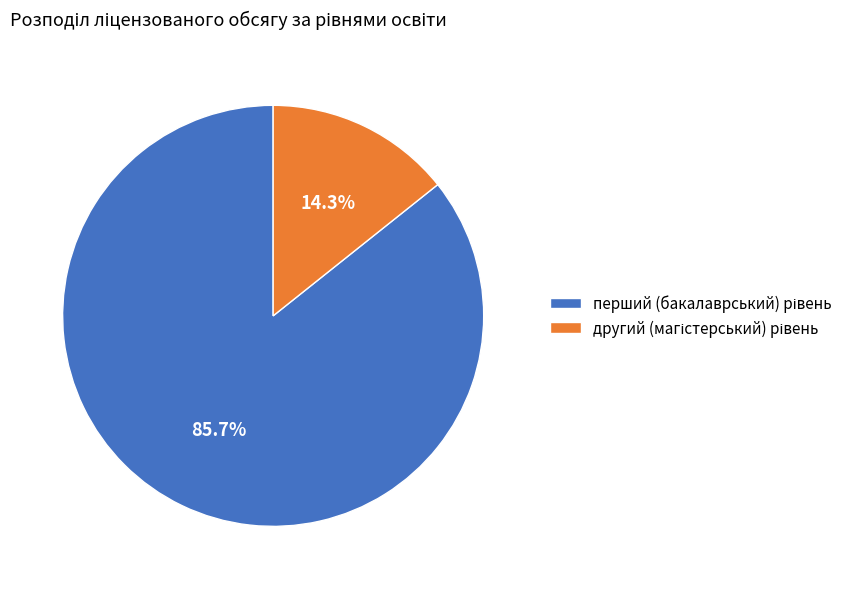

What percentage is NOT represented by другий (магістерський) рівень?

85.7%